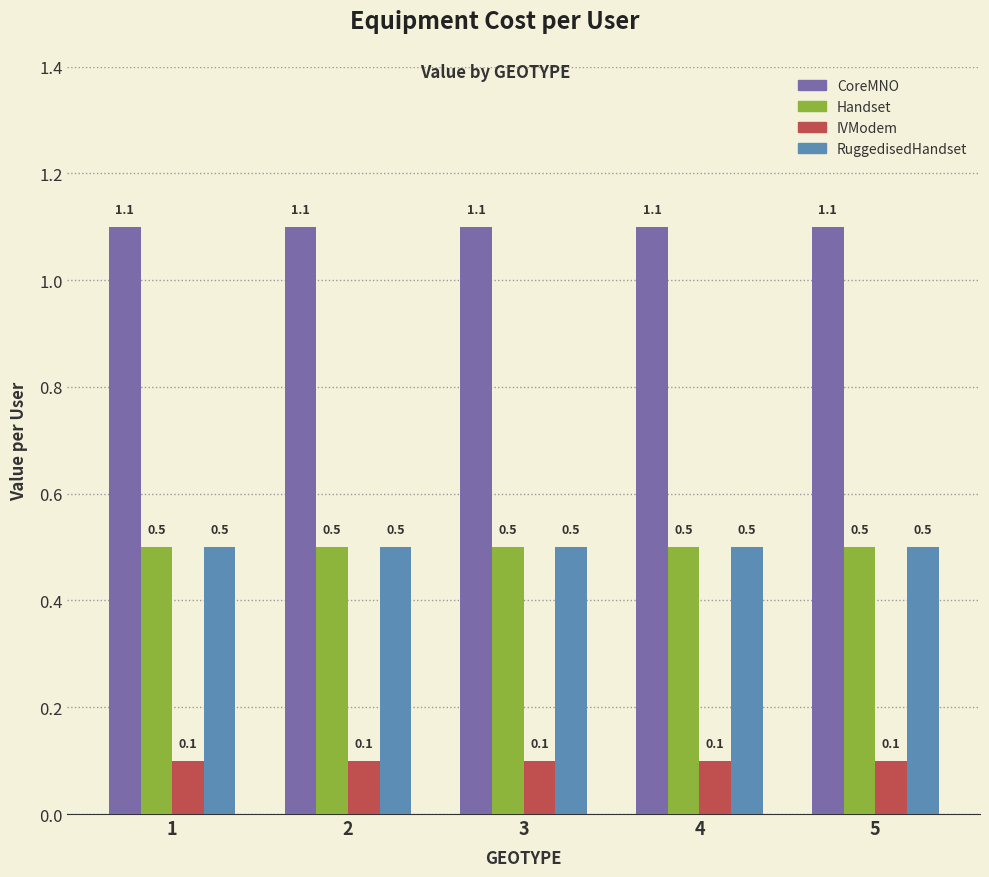

What is the smallest value displayed?

0.1